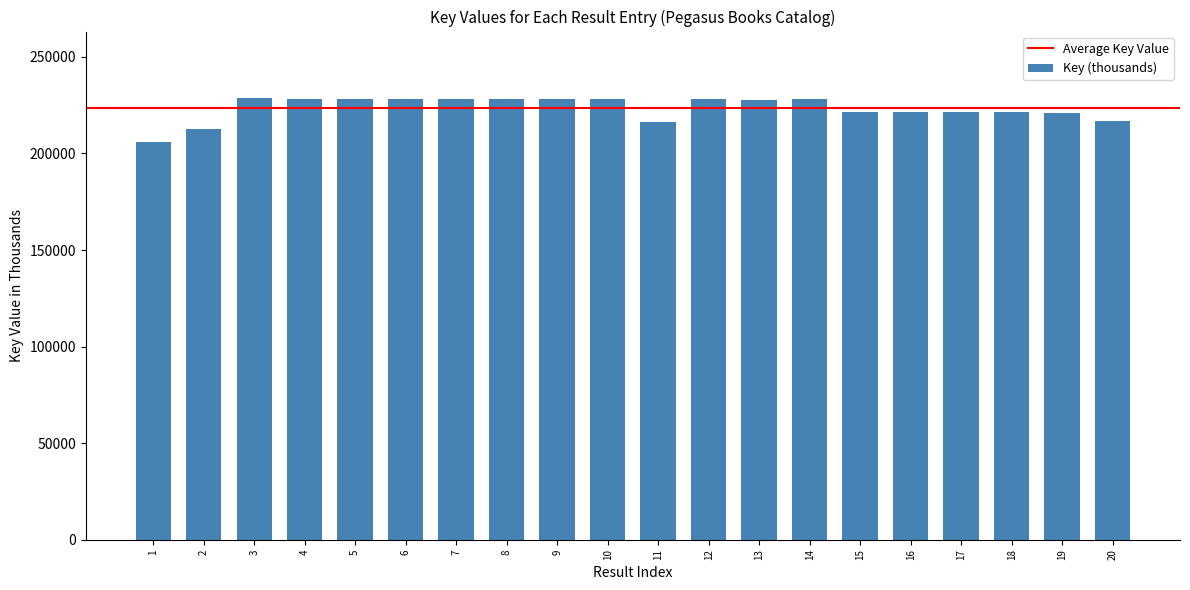

What is the ratio of the value at 5 to the value at 11?

1.1